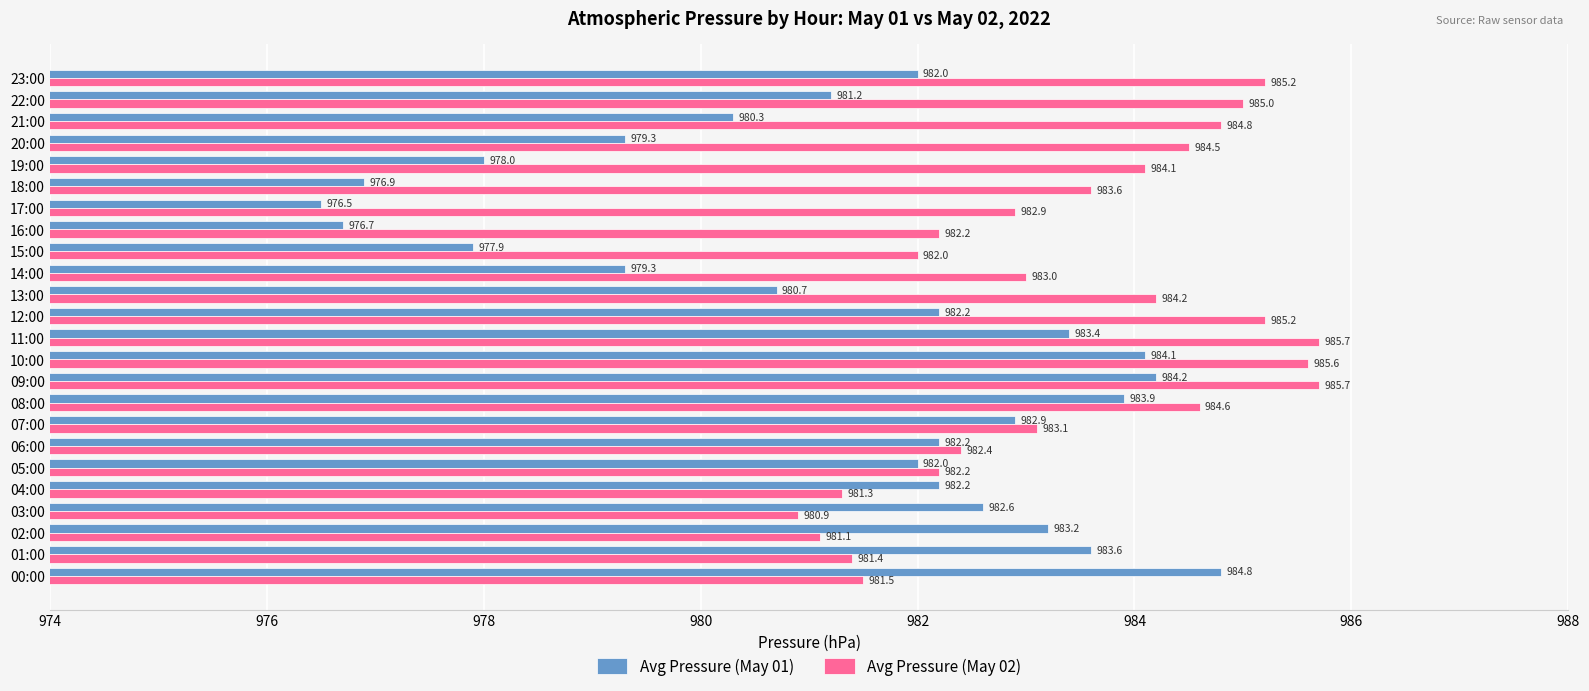

What is the sum of all Avg Pressure (May 01) values?

23550.1